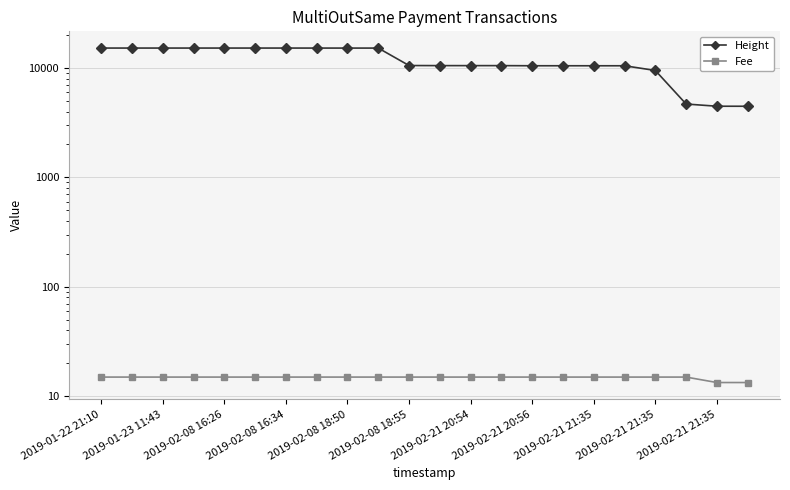

True or false: Height has a value of 7077.3 at 2019-02-21 21:35.

False